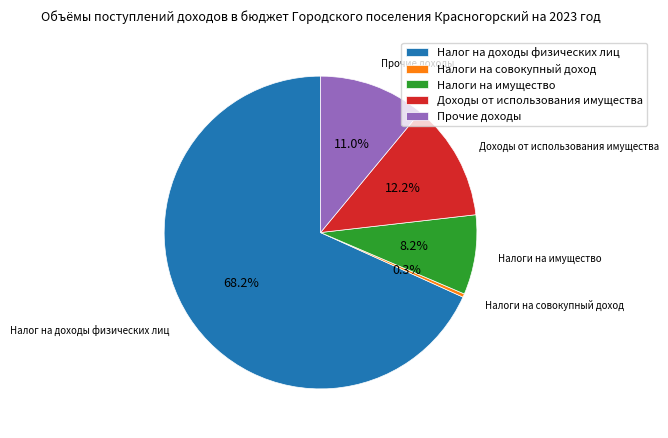

To the nearest percent, what is the combined percentage of Налог на доходы физических лиц and Налоги на имущество?

76%